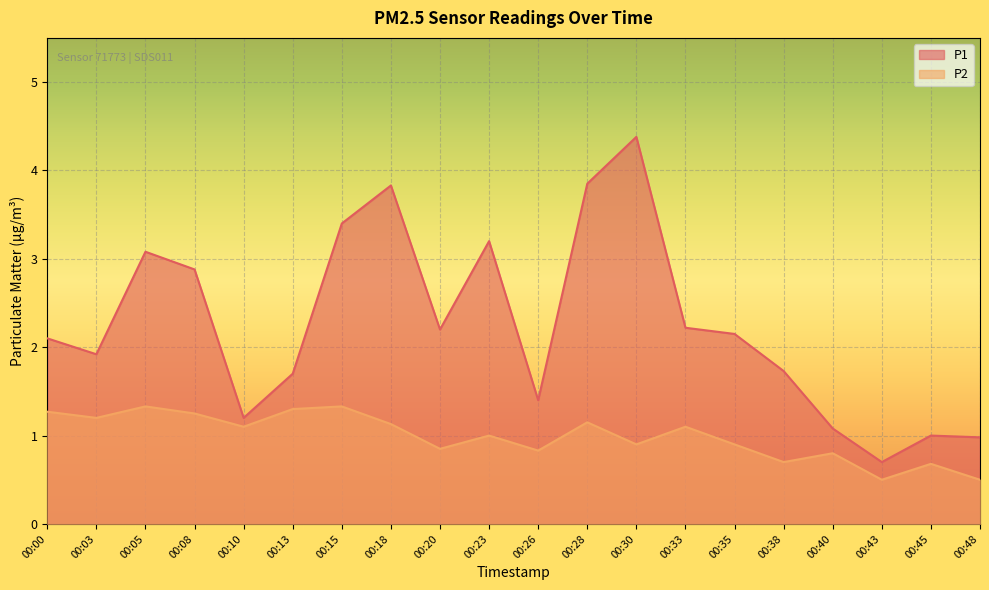

The P1 series shows 5.4 at 00:05. True or false?

False